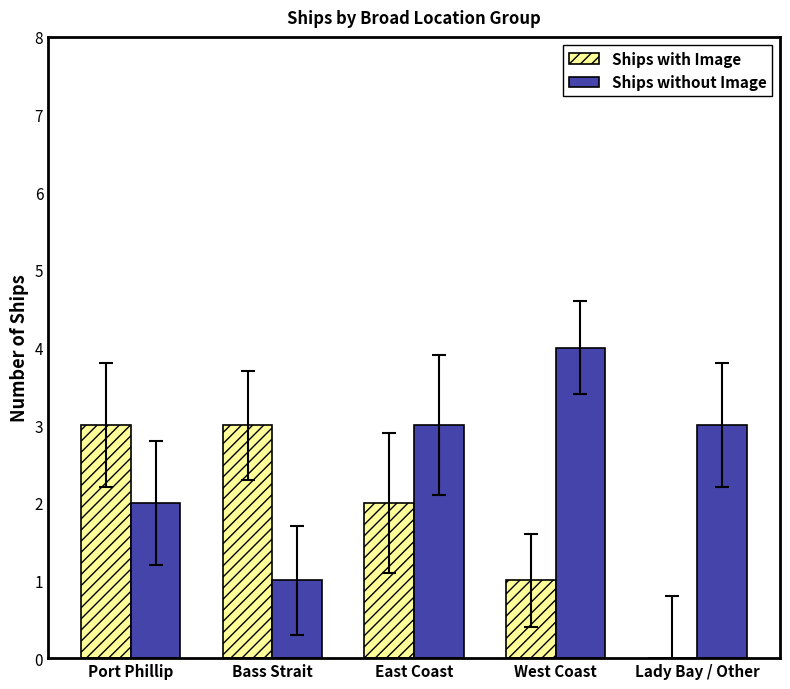

Which series changed the most between Port Phillip and Lady Bay / Other?

Ships with Image